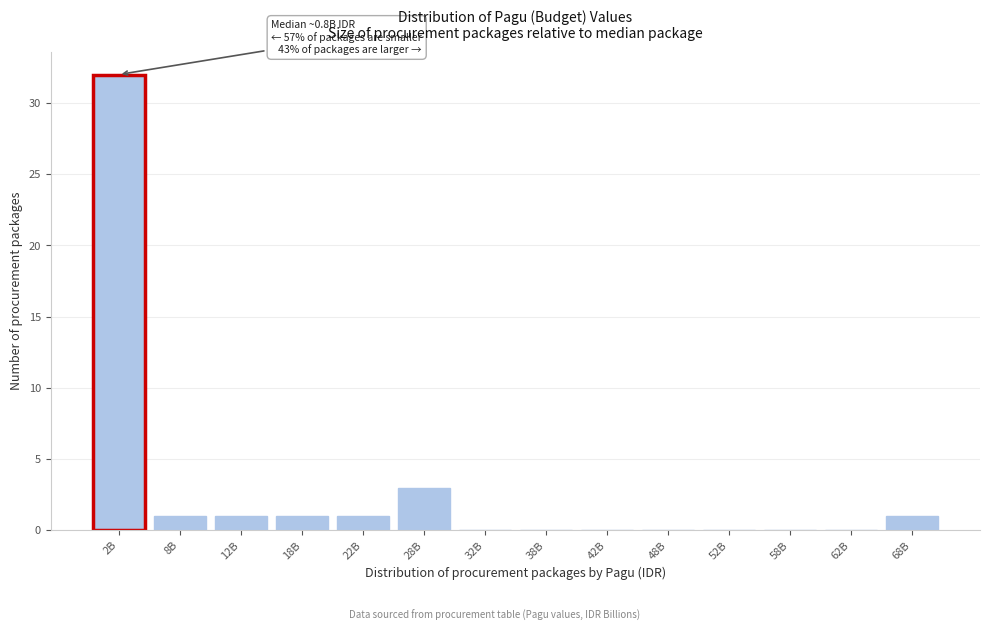

Reading right to left, extract all data points from this chart.

68B=1	62B=0	58B=0	52B=0	48B=0	42B=0	38B=0	32B=0	28B=3	22B=1	18B=1	12B=1	8B=1	2B=32